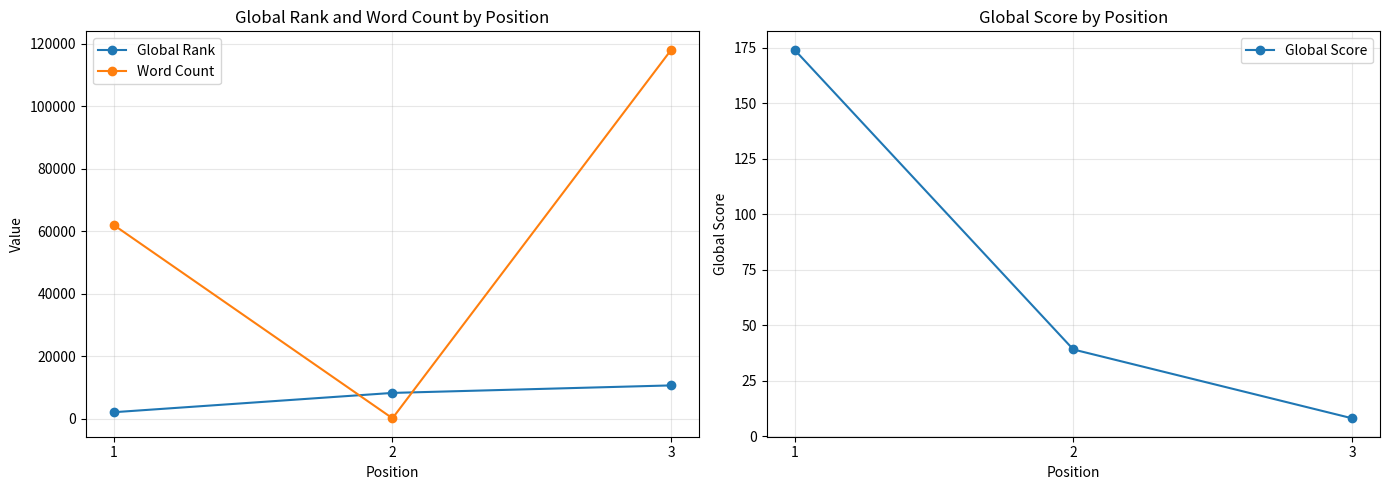

True or false: Global Score has a value of 55 at 1.

False